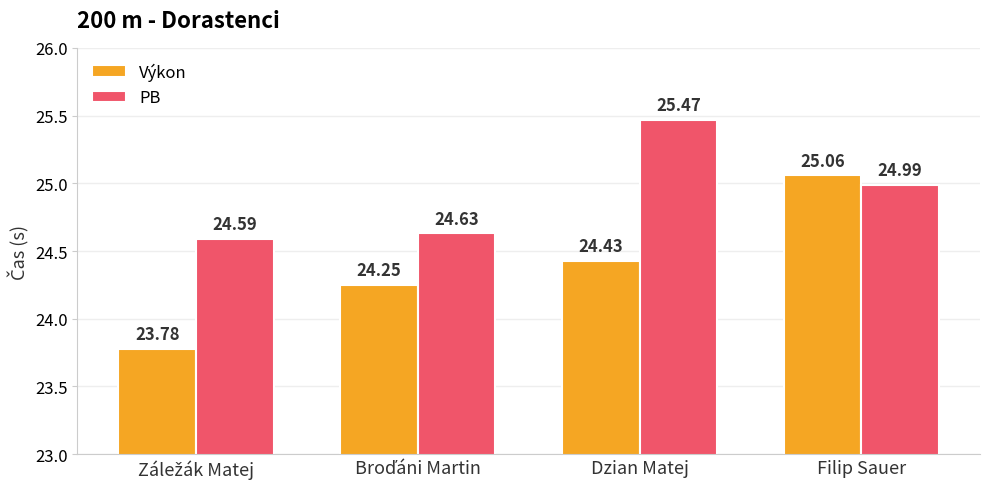

What is the minimum value shown in the chart?

23.8